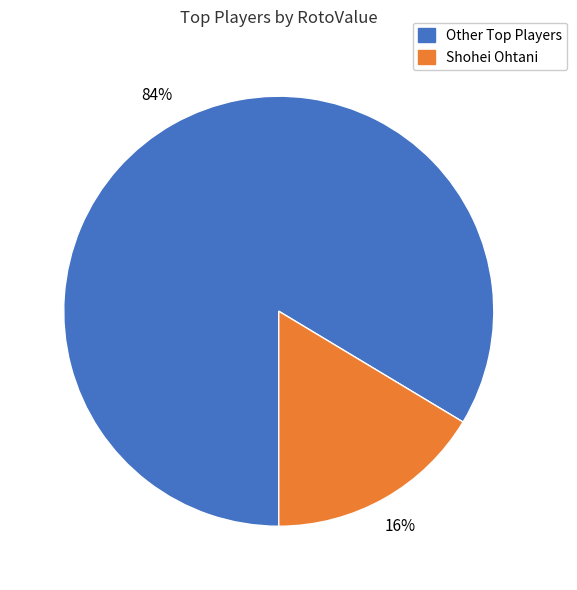

Is there any slice that represents more than half of the pie?

Yes